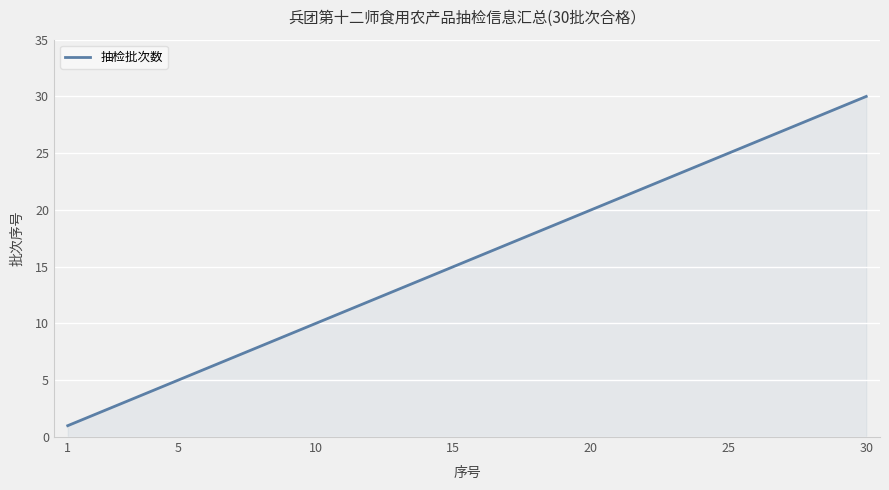

What is the smallest value displayed?

1.0